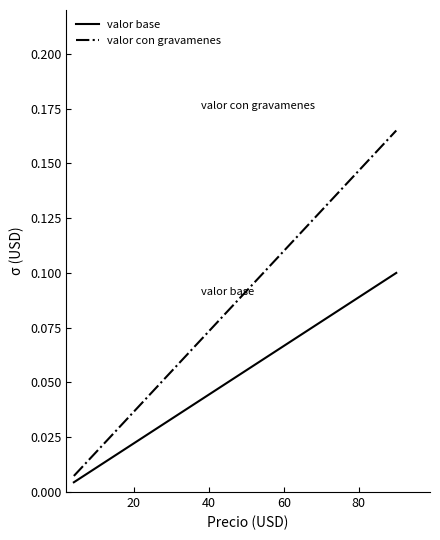

True or false: valor base and valor con gravamenes intersect in this chart.

False